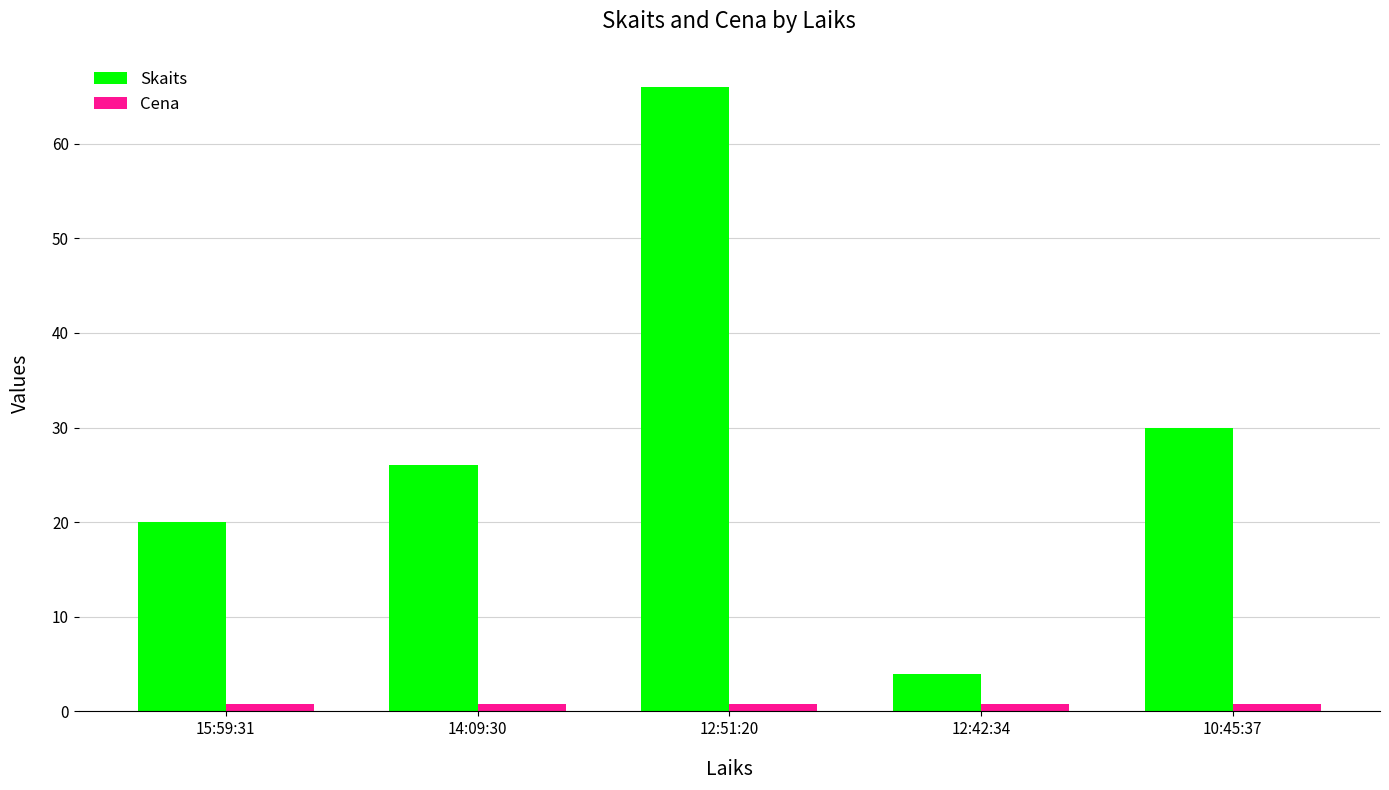

What is the difference between the Skaits values at 14:09:30 and 10:45:37?

4.0